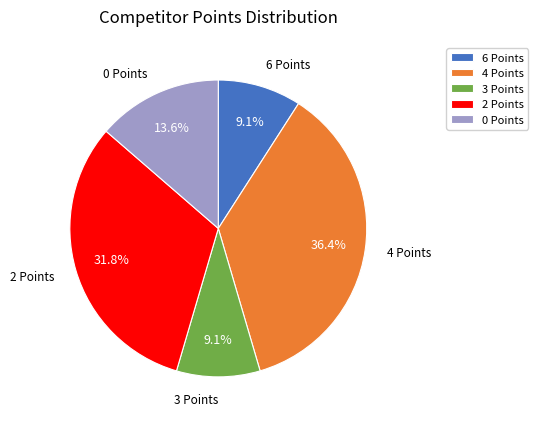

Which slice is the largest?

4 Points